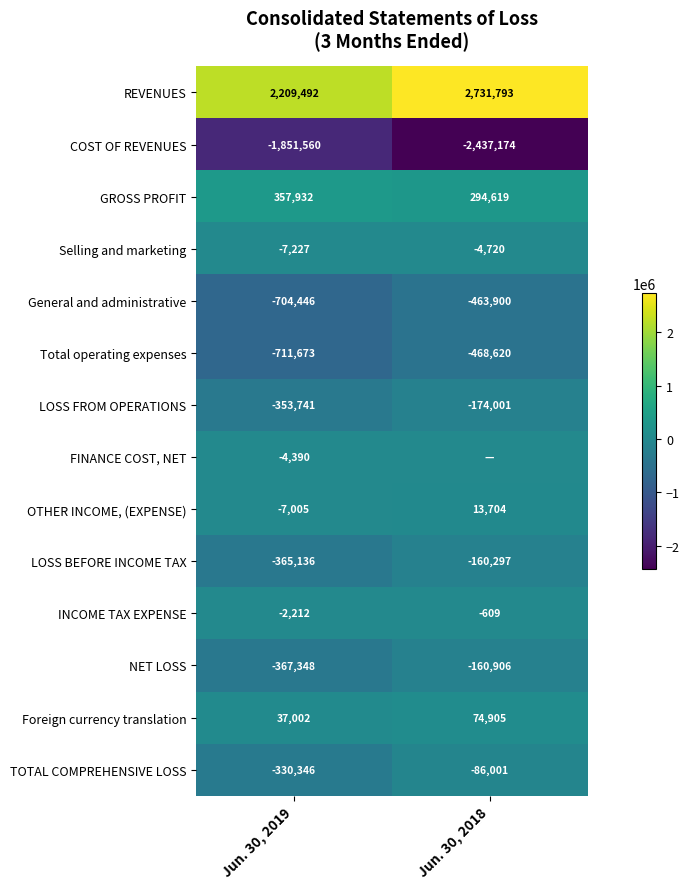

What is the average value of the Total operating expenses series?

-590146